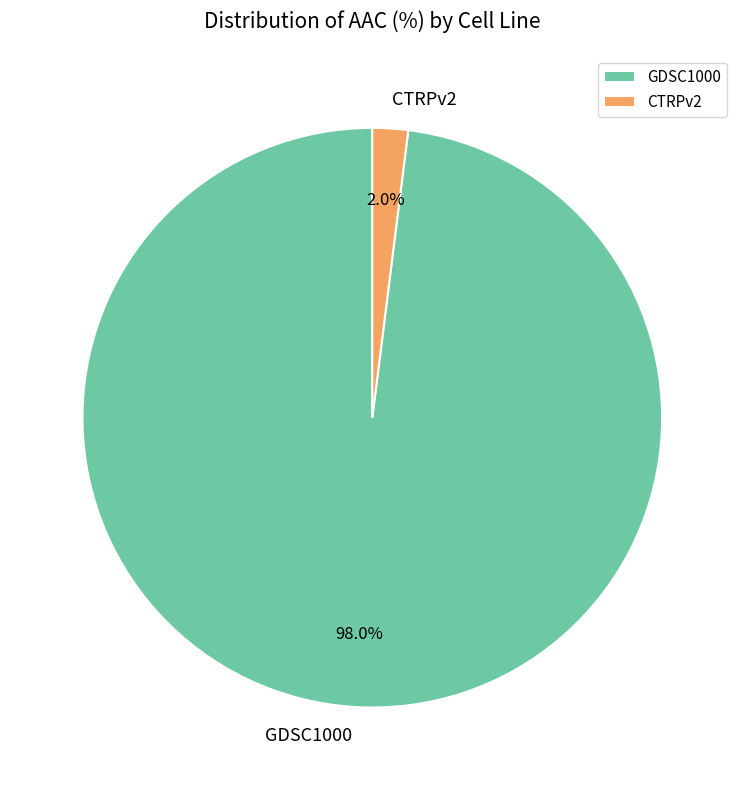

The GDSC1000 slice represents 98% of the pie. True or false?

True